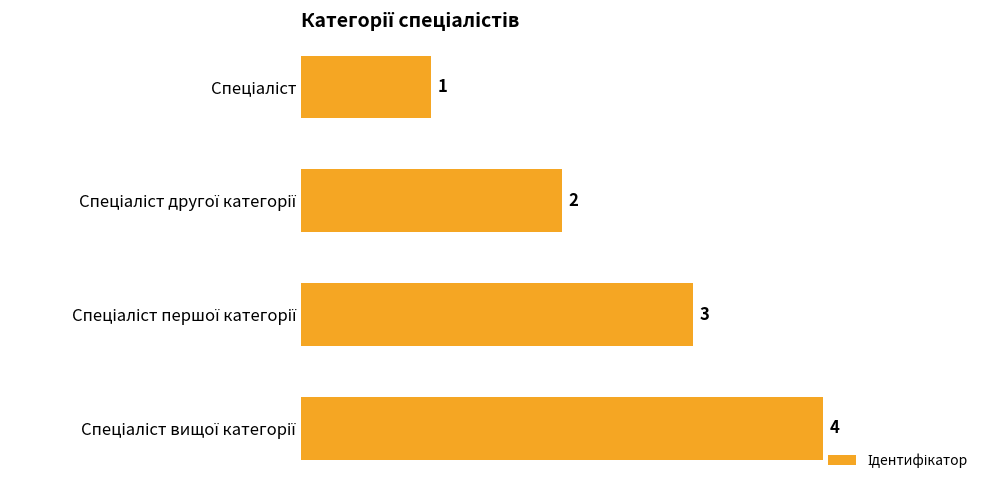

What is the difference between the maximum and minimum values?

3